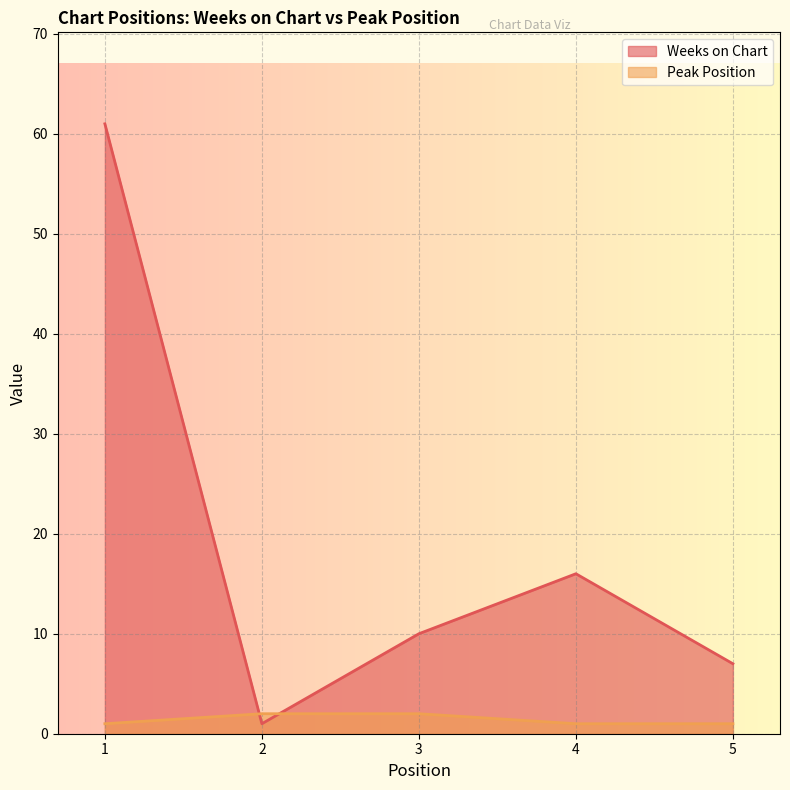

Between 3 and 4, which series saw the biggest shift?

Weeks on Chart